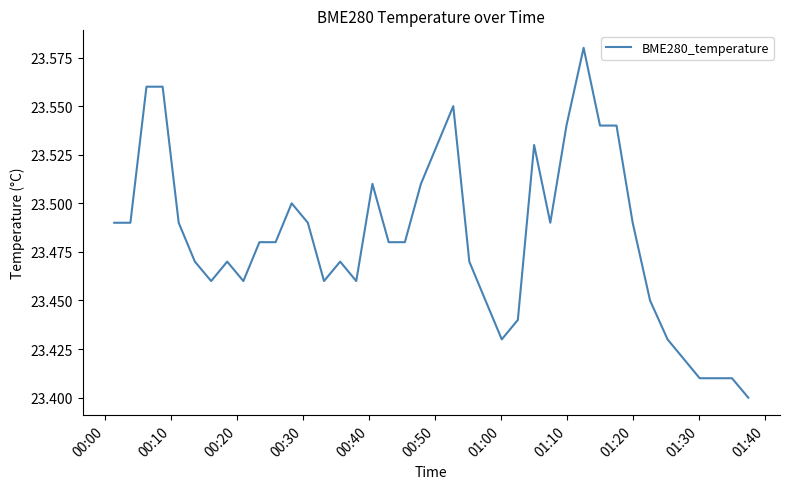

Does the chart display data point markers on the line(s)?

No